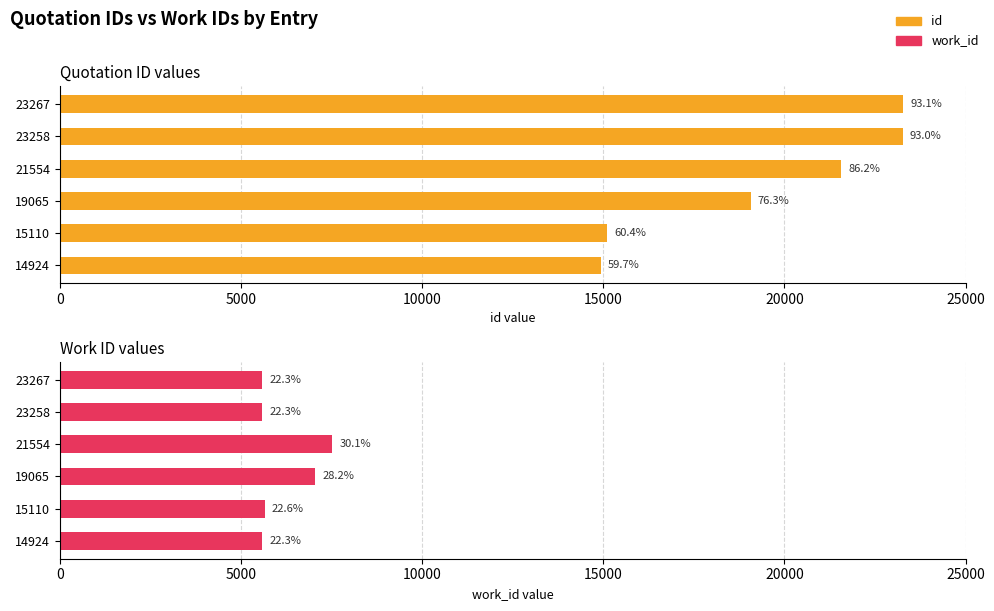

Reading left to right, list all the values displayed in this chart.

id: 14924	15110	19065	21554	23258	23267
work_id: 5586	5657	7053	7516	5583	5583